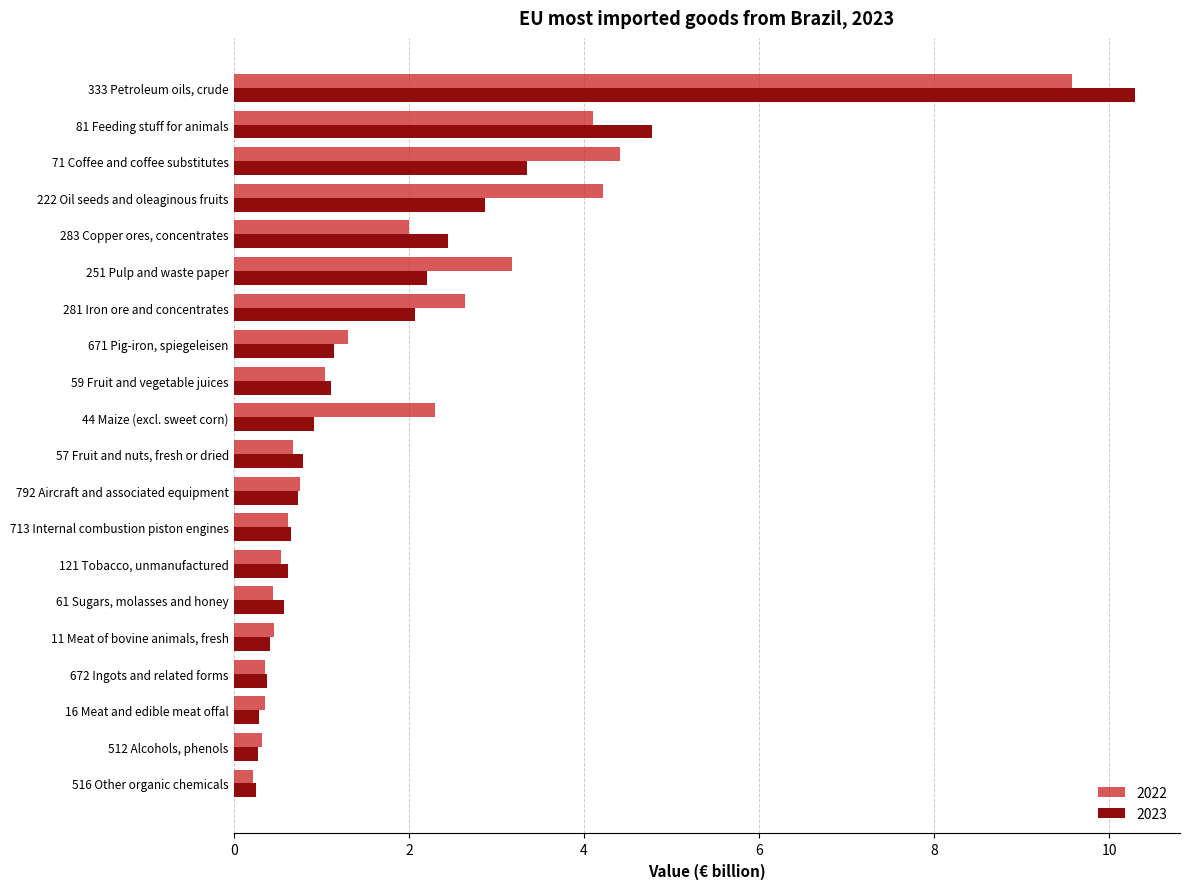

At which category is the sum across all series the highest?

333 Petroleum oils, crude